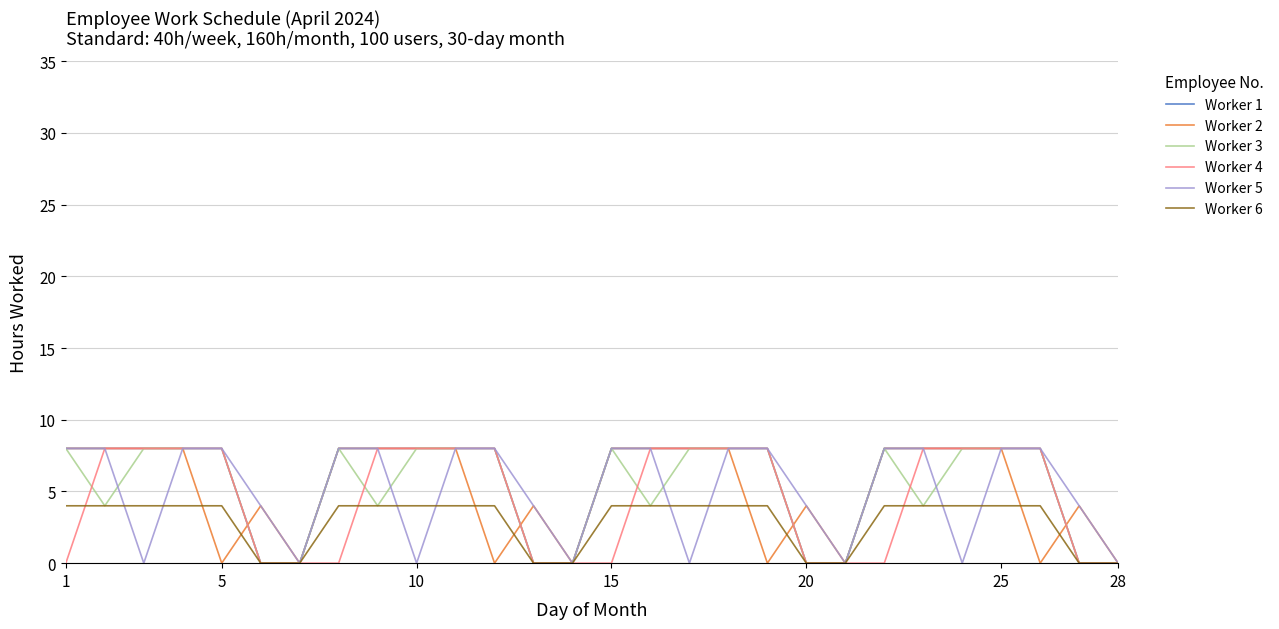

What is the highest value of the Worker 1 series?

8